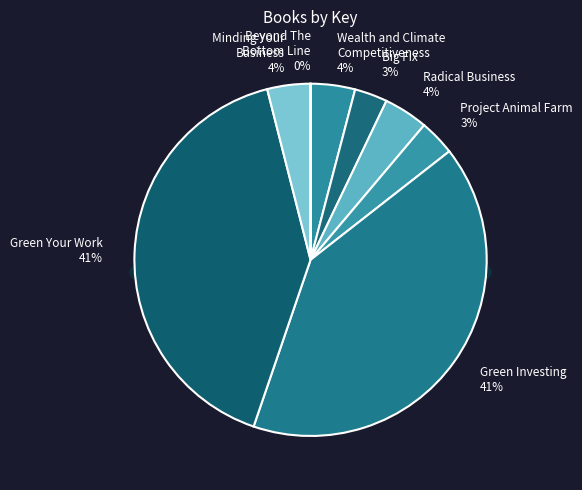

Which has a higher value, Wealth and Climate
Competitiveness or Green Your Work?

Green Your Work